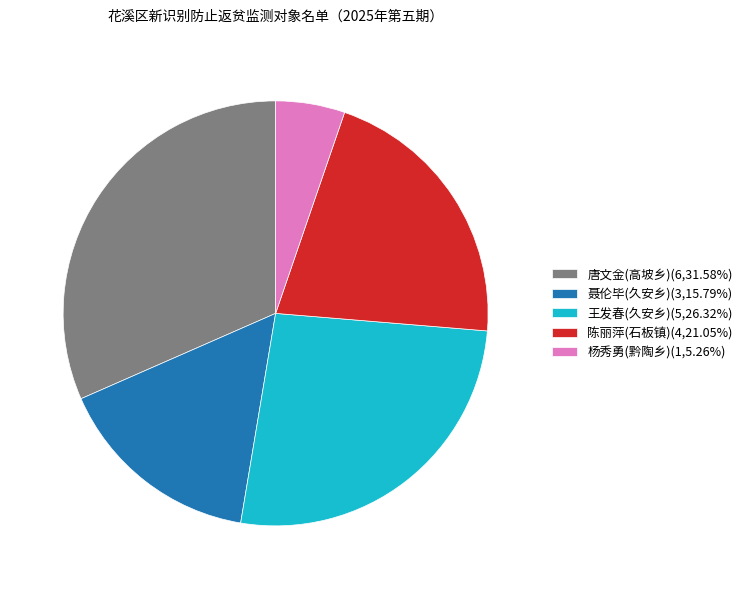

Do 陈丽萍(石板镇)(4,21.05%) and 王发春(久安乡)(5,26.32%) together represent more than half of the pie?

No